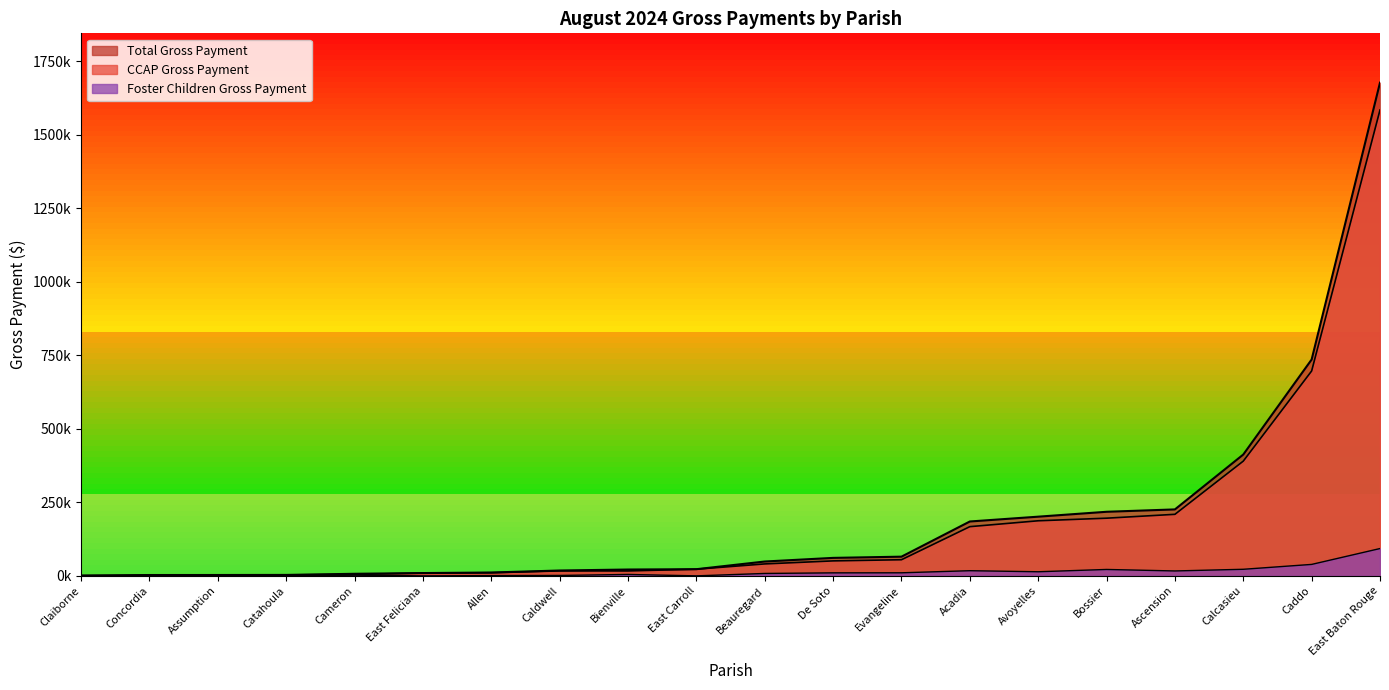

At which category does Foster Children Gross Payment reach its first local valley?

Allen